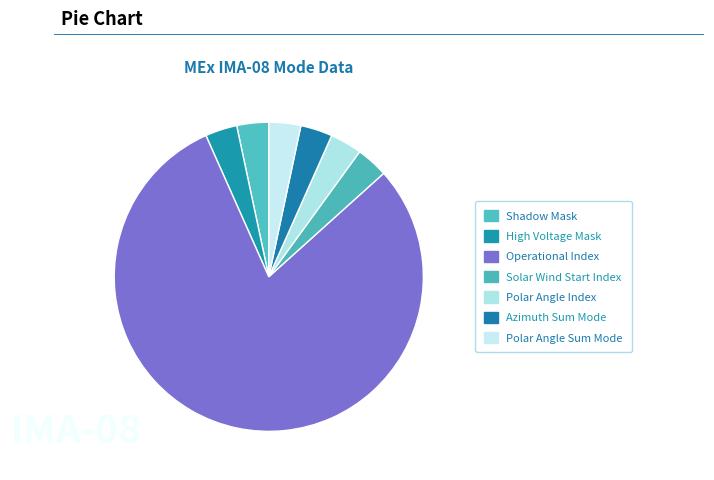

How many slices are in this pie chart?

7